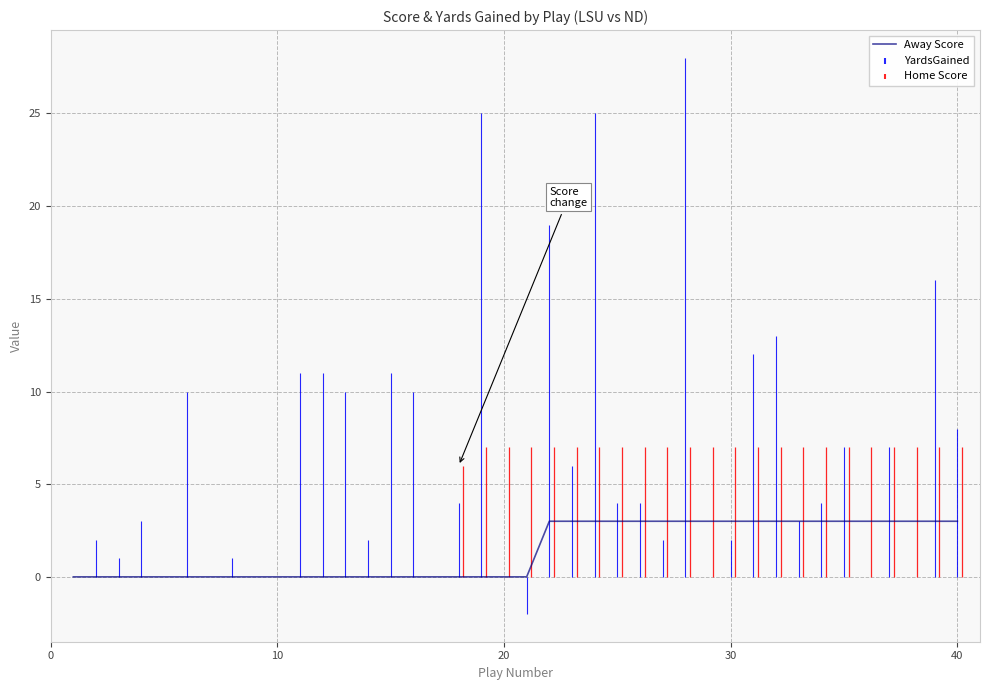

What is the highest value of the Away Score series?

3